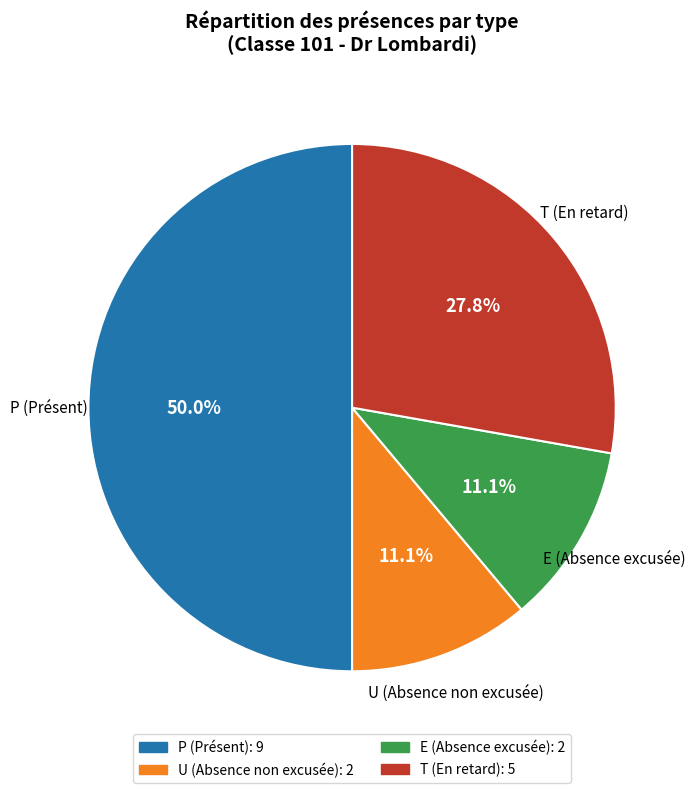

Count the number of slices in the pie.

4